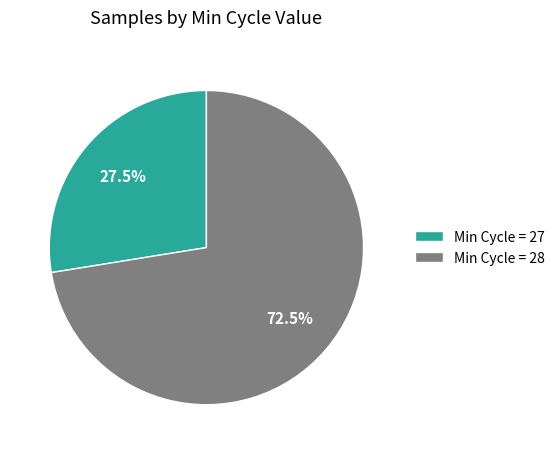

How many slices are in this pie chart?

2